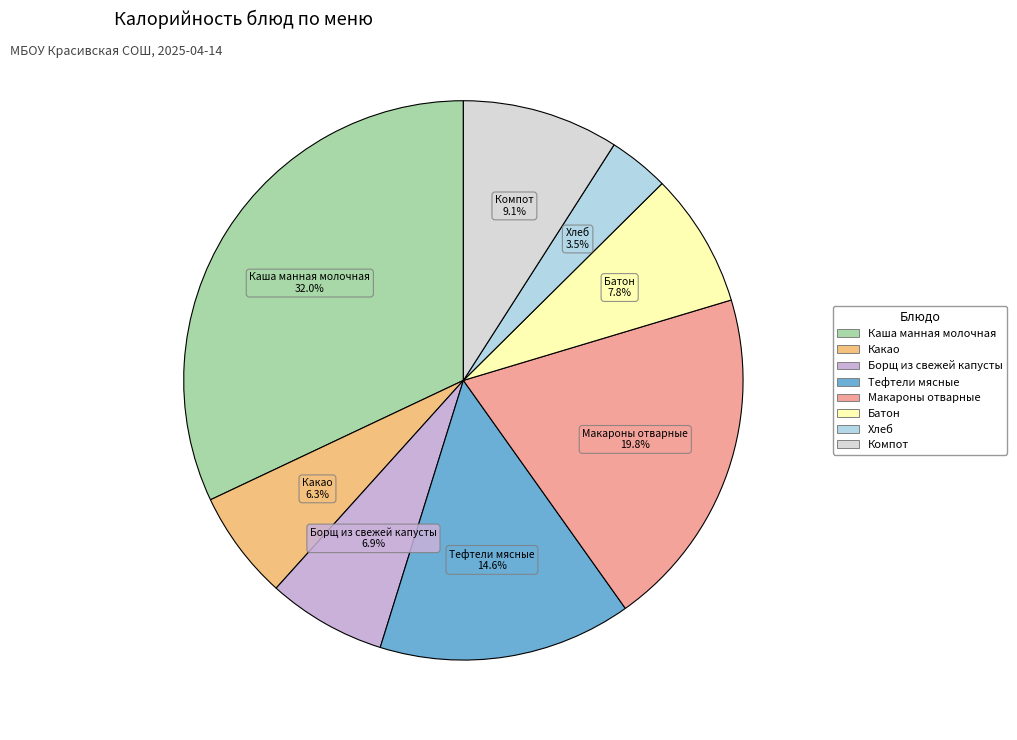

To the nearest percent, what is the average slice percentage?

12%